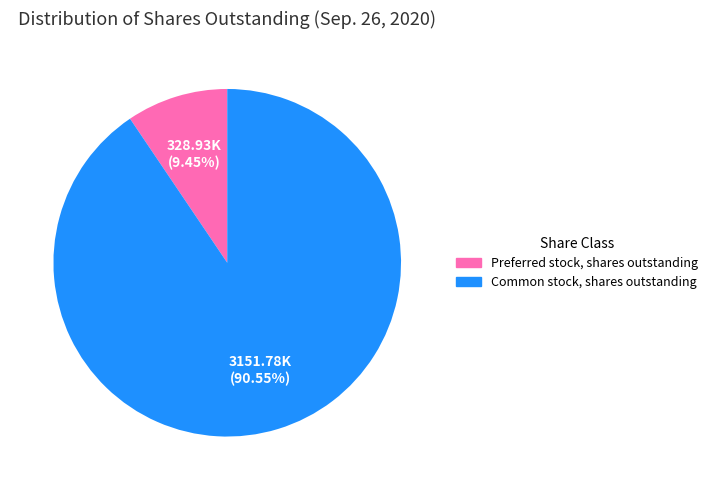

Does Preferred stock, shares outstanding account for over 50% of the chart?

No